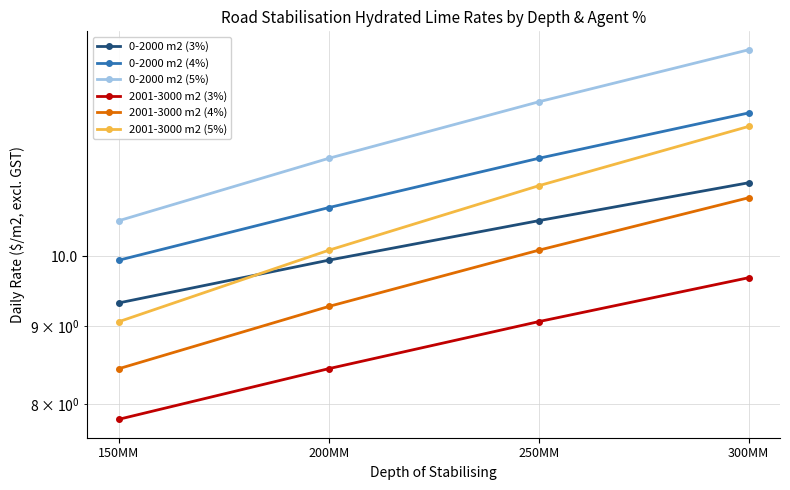

True or false: 0-2000 m2 (5%) and 0-2000 m2 (3%) intersect in this chart.

False